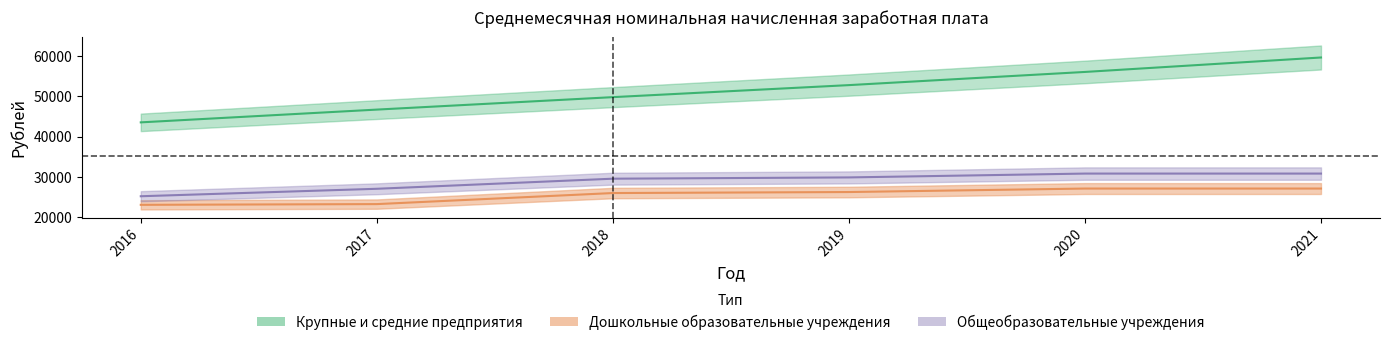

What is the value of the Крупные и средние предприятия point at the 6th from the left?

59664.8